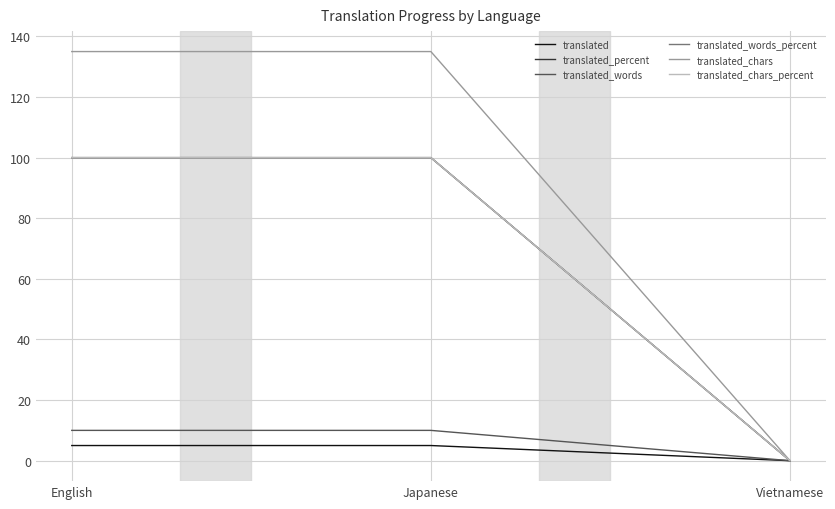

Does the chart display data point markers on the line(s)?

No